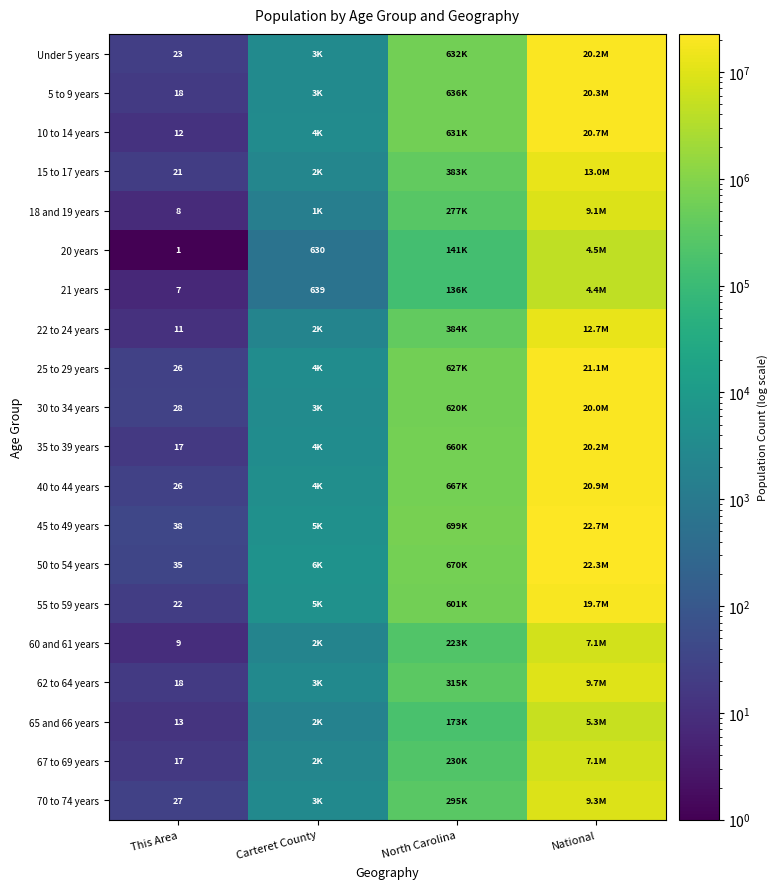

What is the total value across all series at This Area?

377